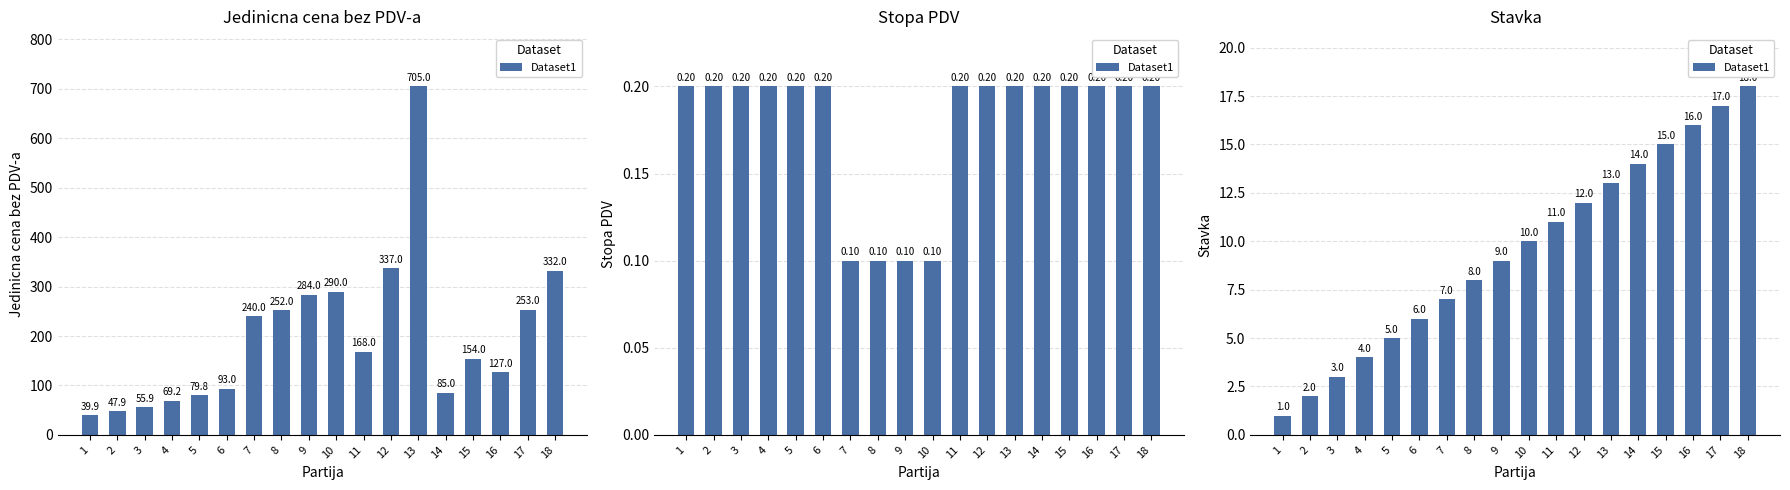

What is the difference between the values at 15 and 6?

9